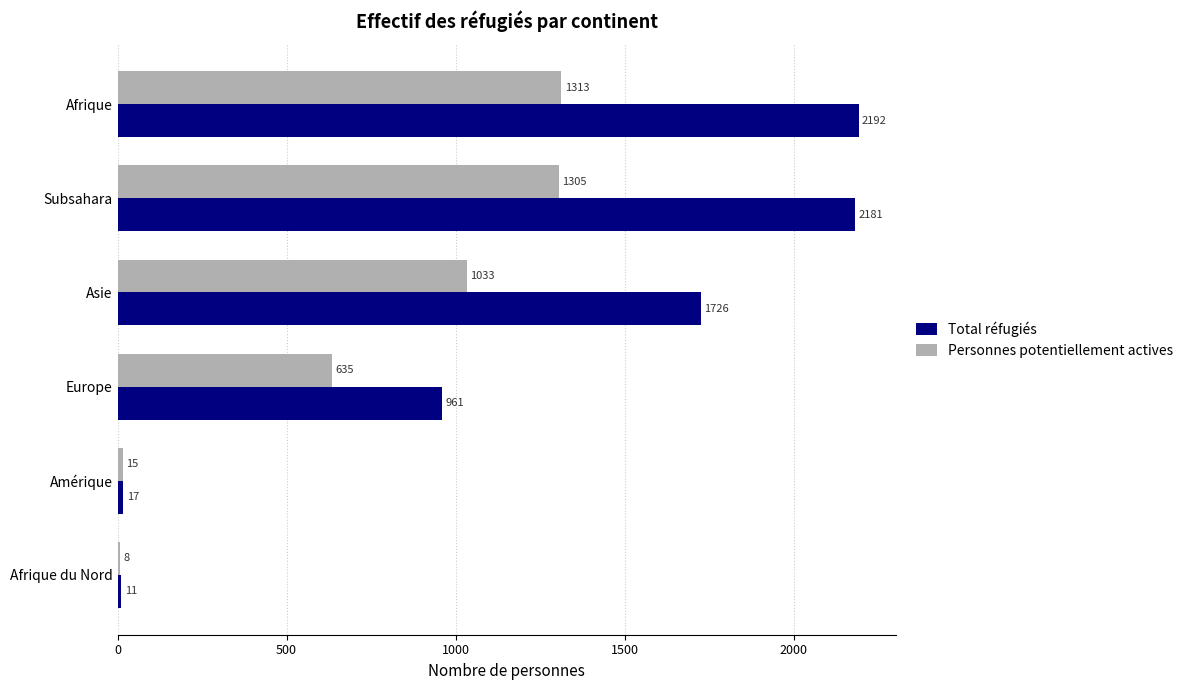

True or false: Total réfugiés has a value of 1726 at Asie.

True